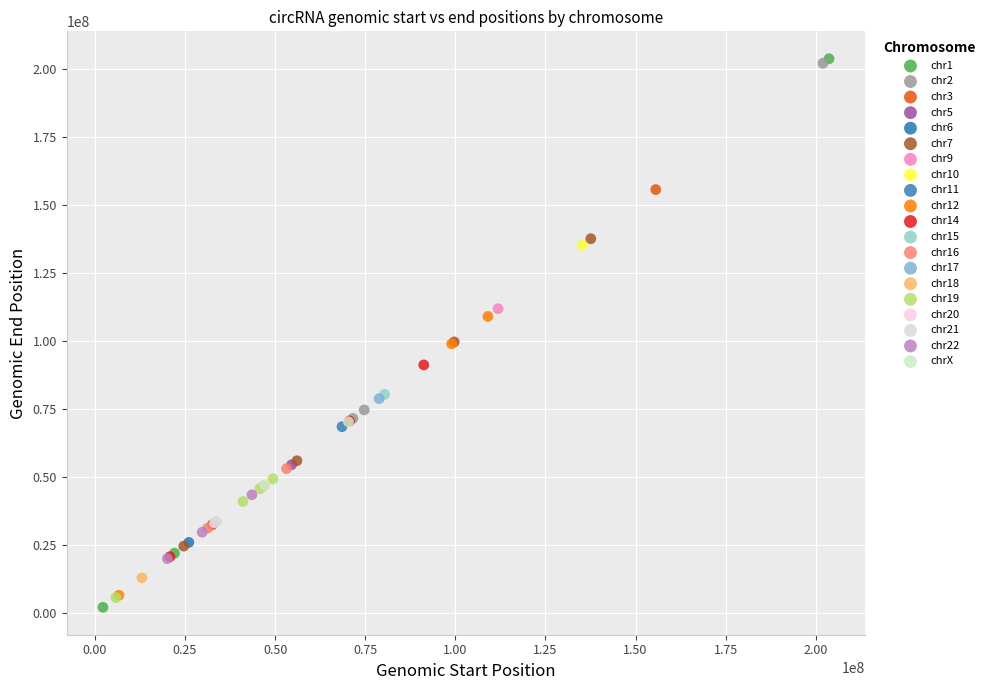

Which series contains the lowest Y value?

chr1